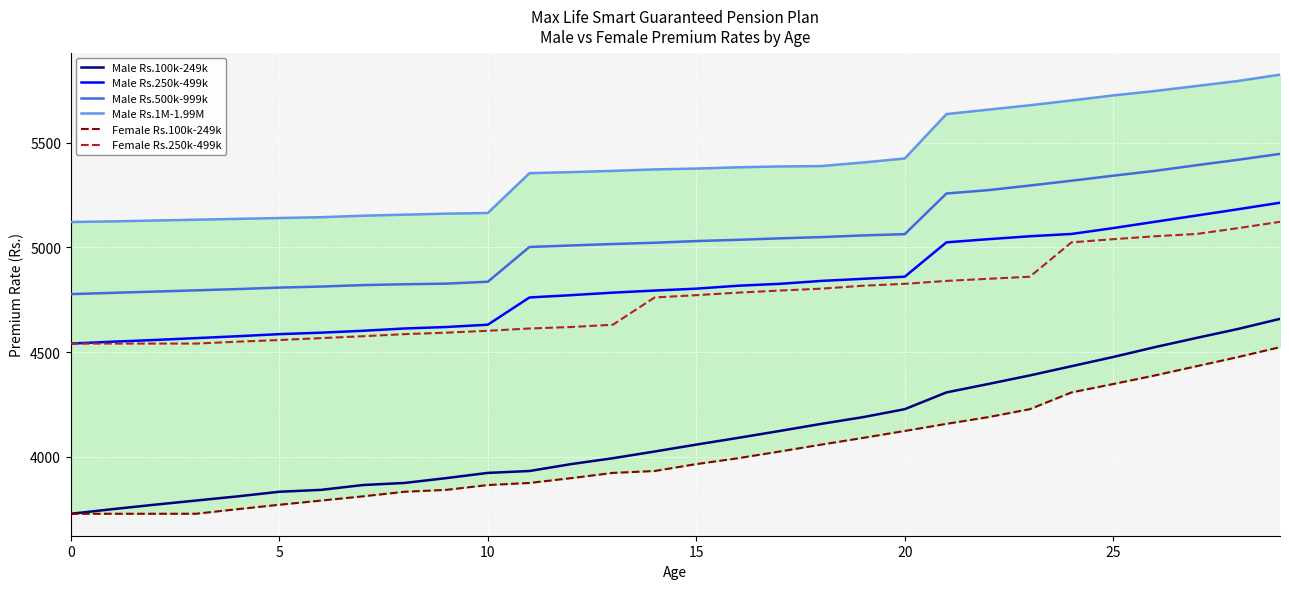

What is the lowest value of the Male Rs.250k-499k series?

4541